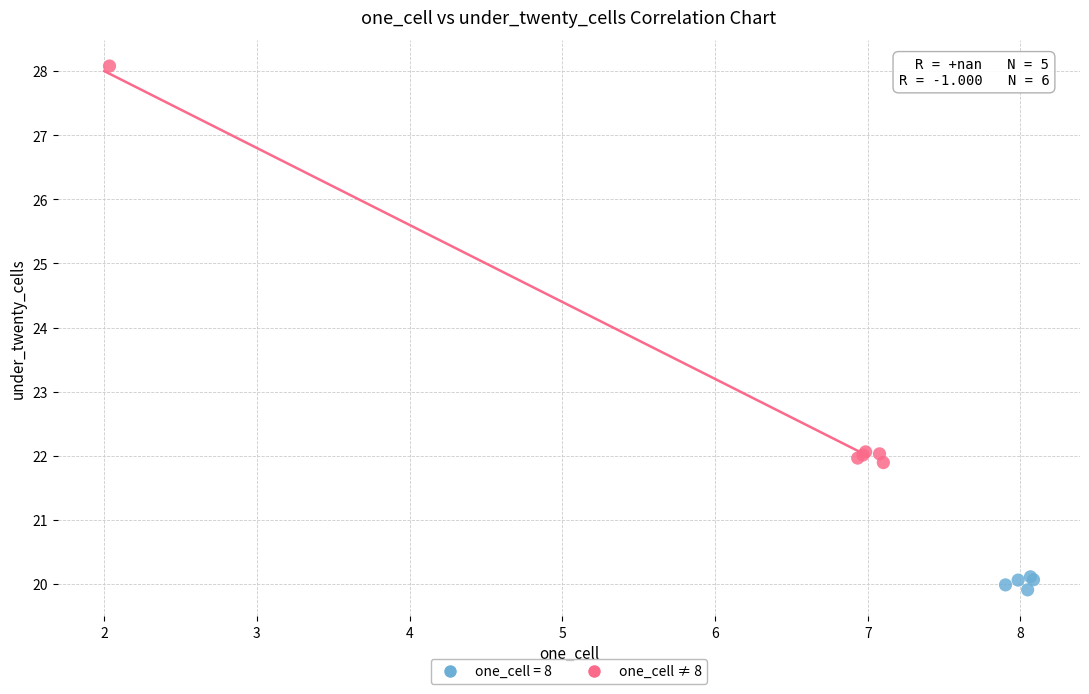

Which series contains the highest Y value?

one_cell ≠ 8